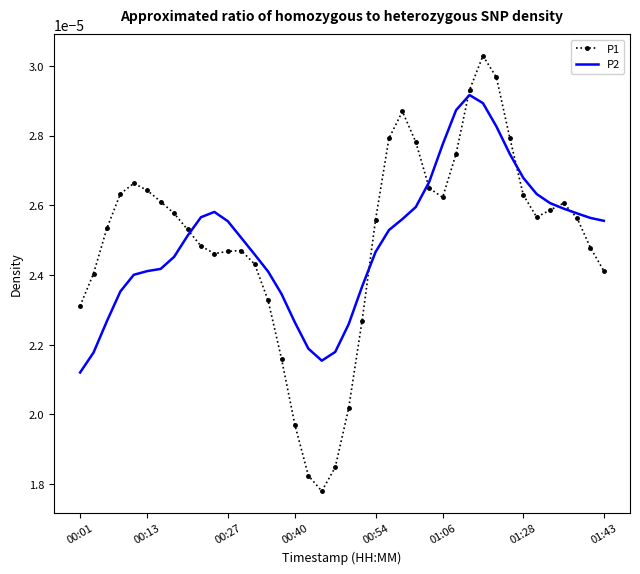

Rank the series by their maximum value, from lowest to highest.

P2, P1